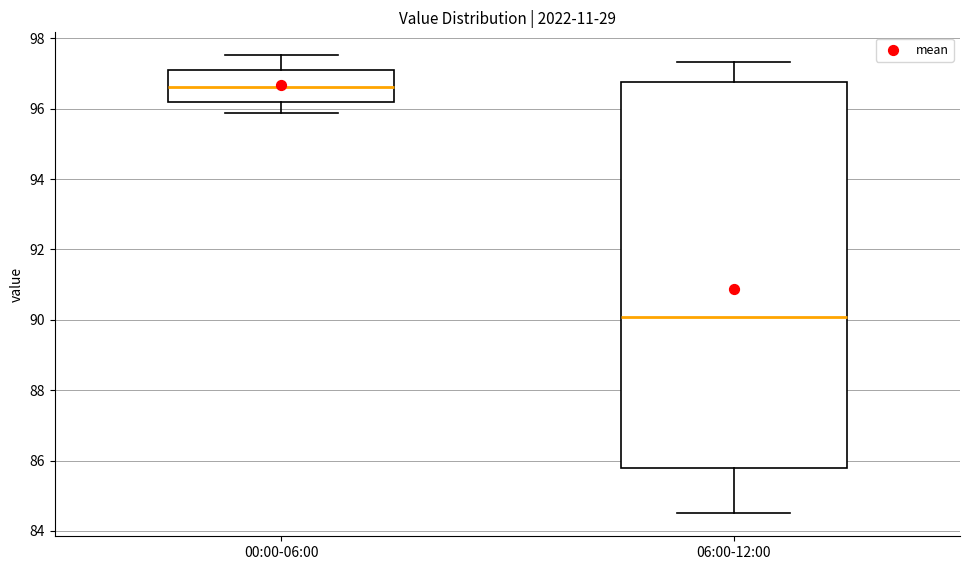

Where is the lower edge of the box for 06:00-12:00 on the y-axis? The values are not printed on the chart, so give them approximately, as read against the axis.

85.8